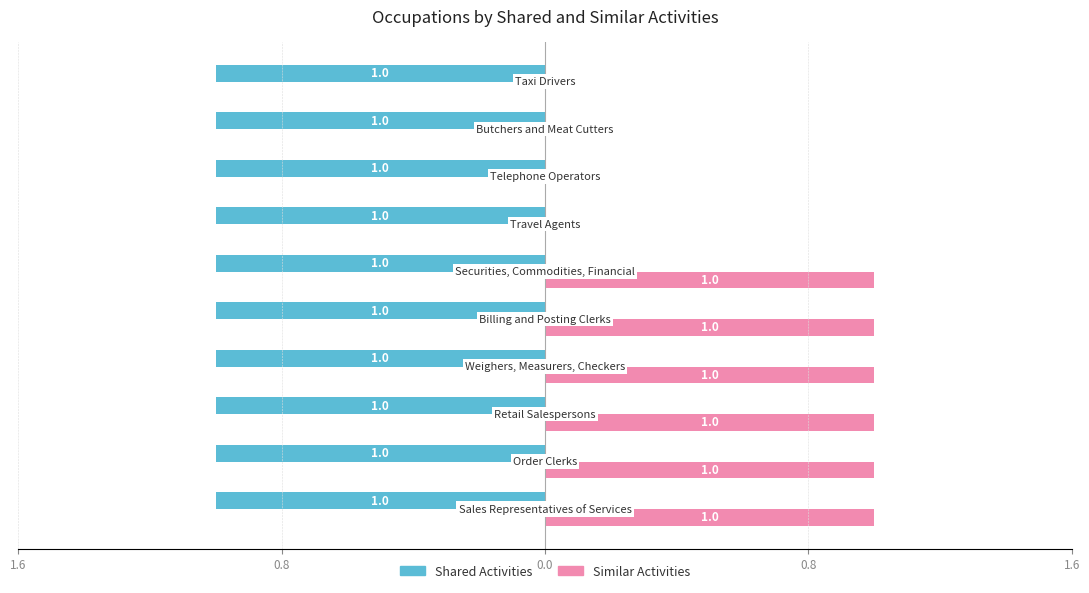

What are all the series names shown in the legend?

Shared Activities, Similar Activities